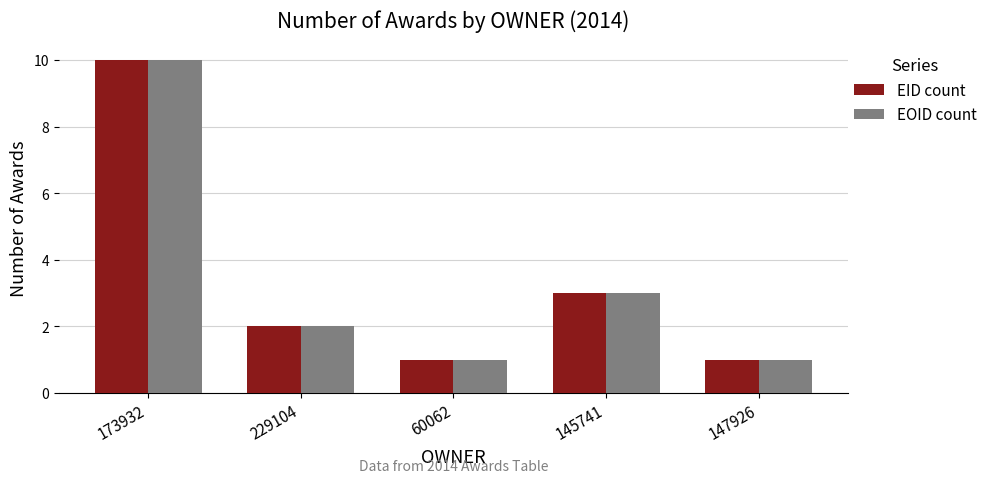

Reading left to right, extract all data points from this chart.

EID count: 10	2	1	3	1
EOID count: 10	2	1	3	1